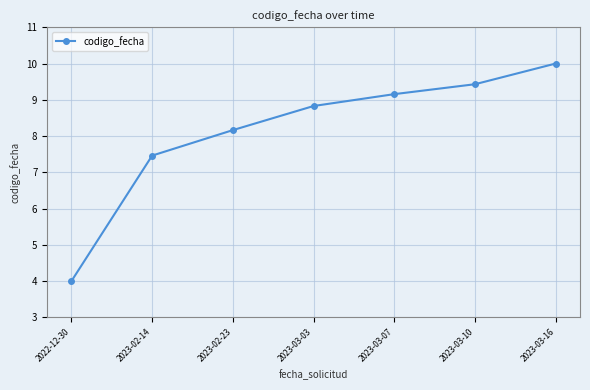

What position from the right is 2023-03-03?

4